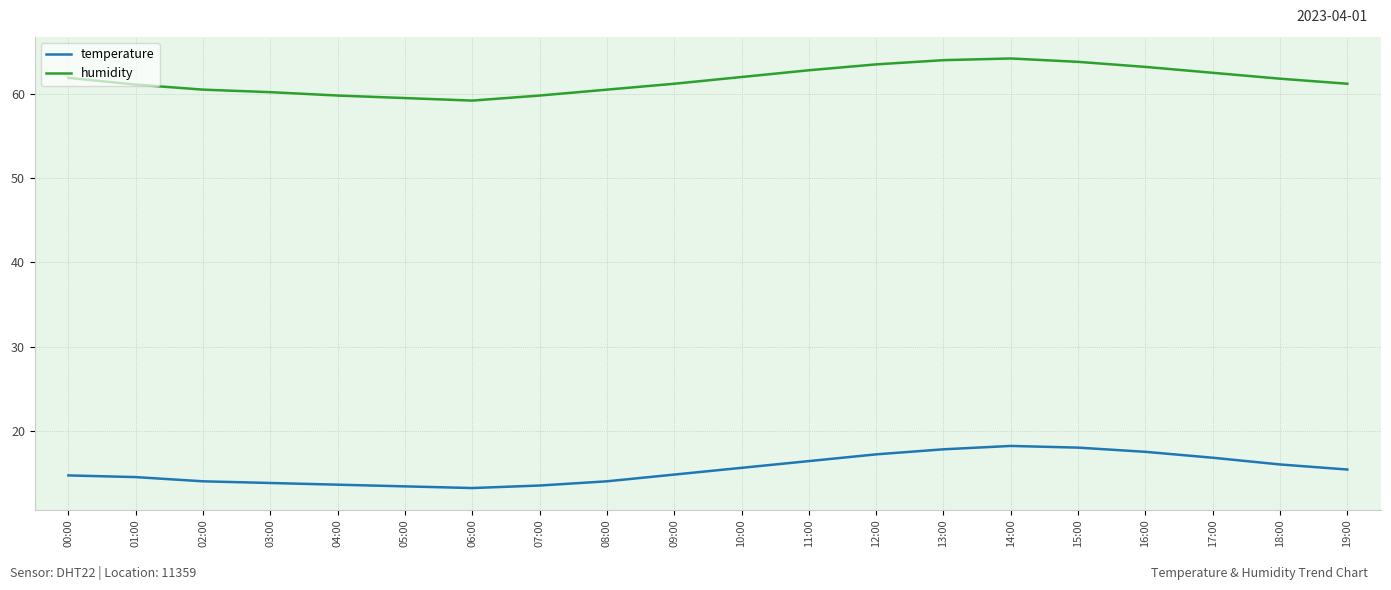

True or false: humidity has a value of 14.1 at 03:00.

False